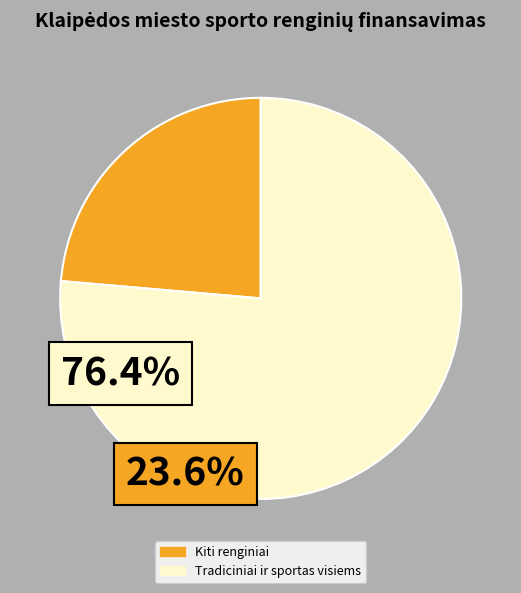

Is there any slice that represents more than half of the pie?

Yes